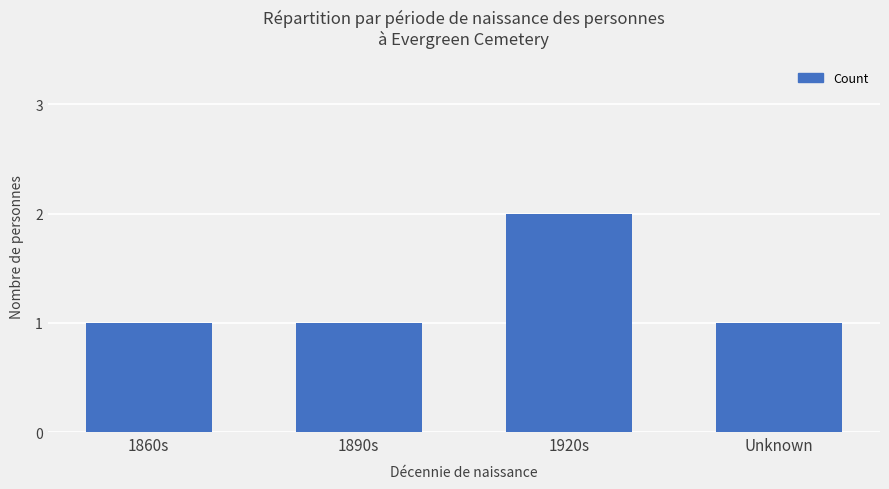

What is the difference between the values at 1920s and 1860s?

1